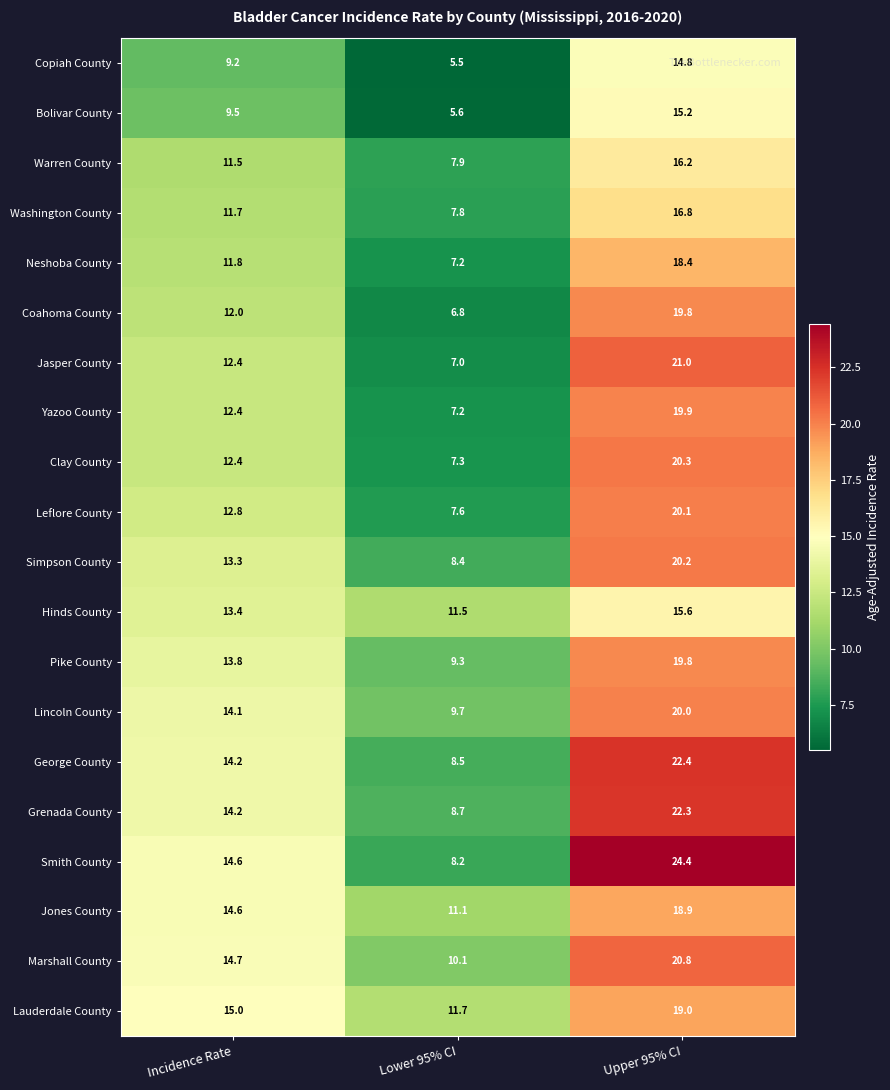

How many data points does each series have?

3